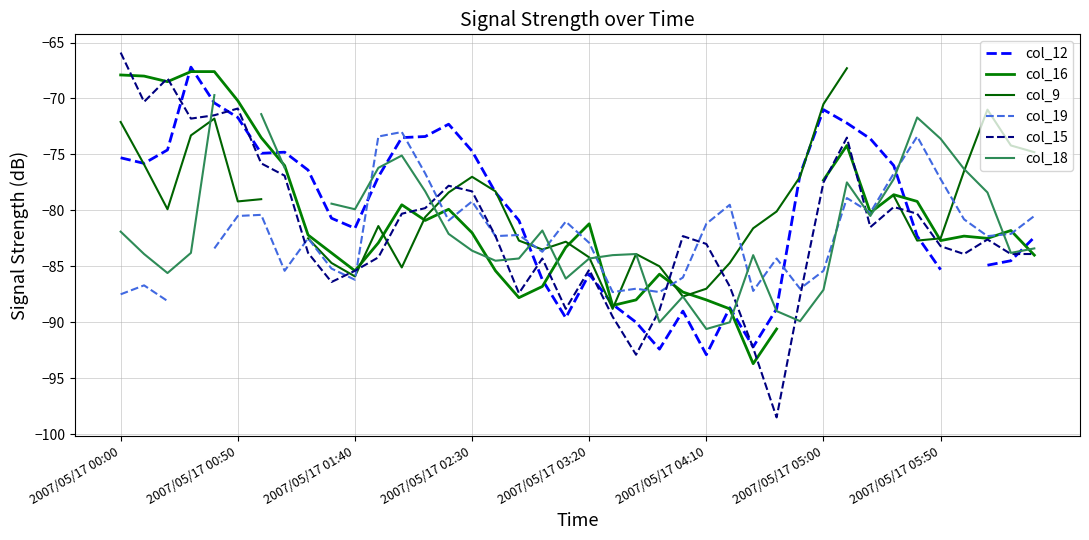

What is the lowest value of the col_9 series?

-88.8